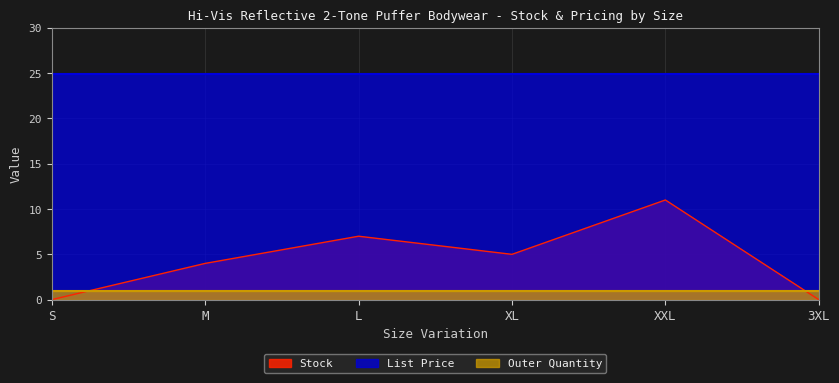

The value of Stock at XXL is 4.3. True or false?

False